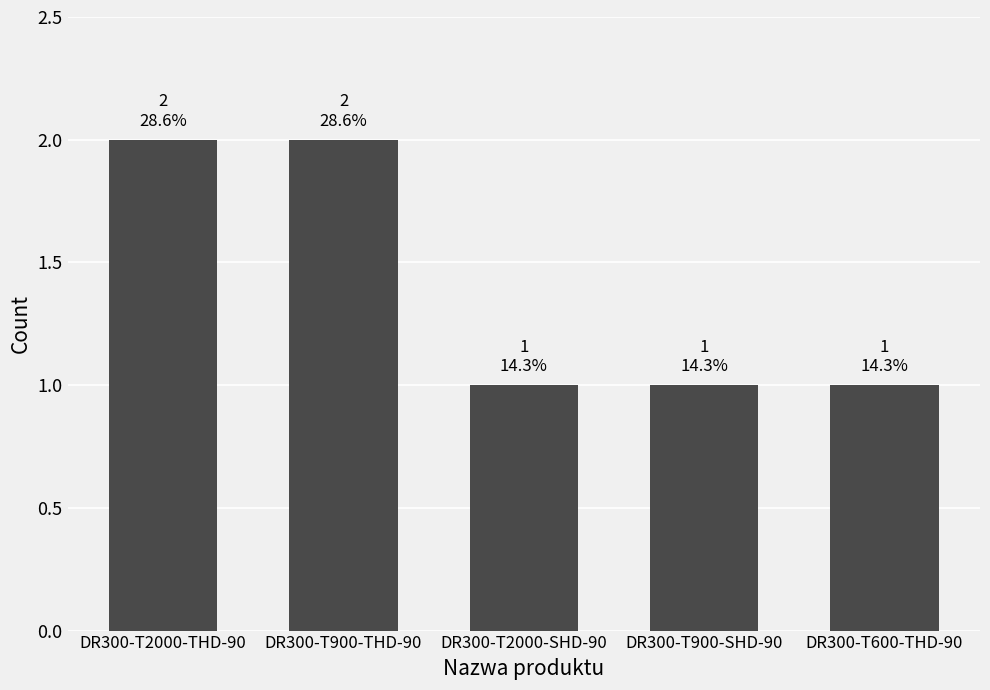

What position from the left is DR300-T2000-THD-90?

1